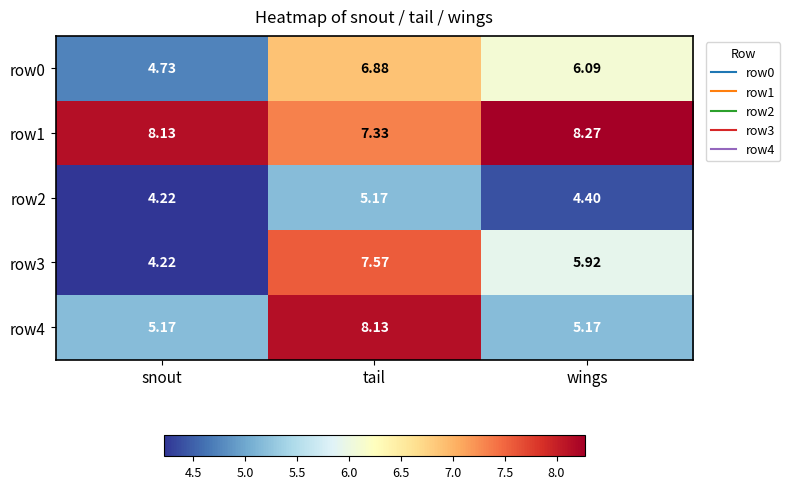

List the labels in order of row0 value, largest first.

tail, wings, snout